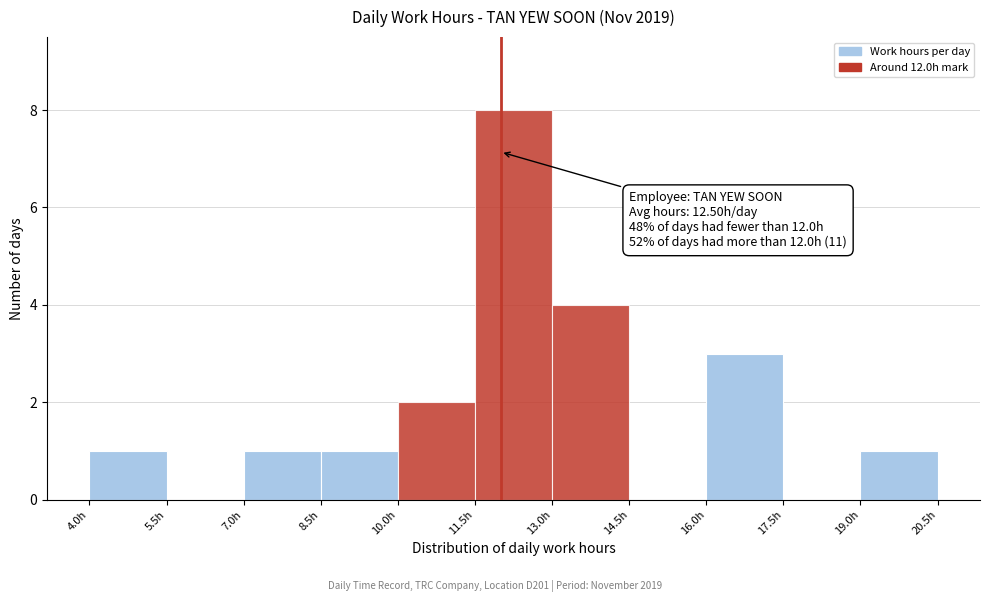

Which range on the x-axis has the tallest bar?

11.5 to 13.0